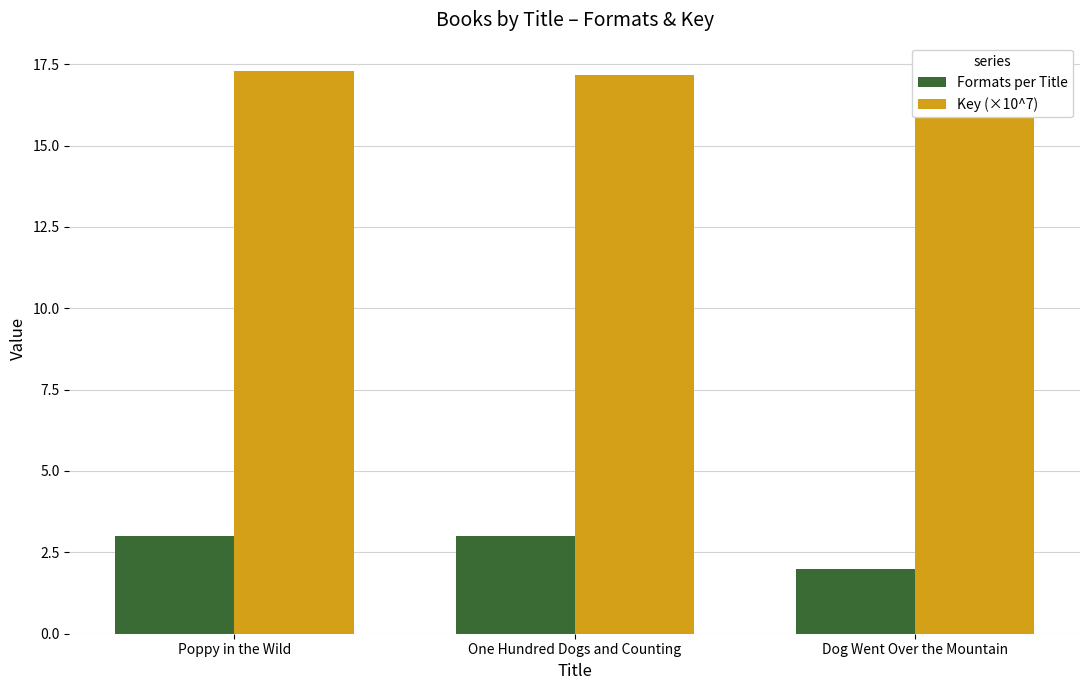

True or false: Key (×10^7) has a value of 17.3 at Poppy in the Wild.

True